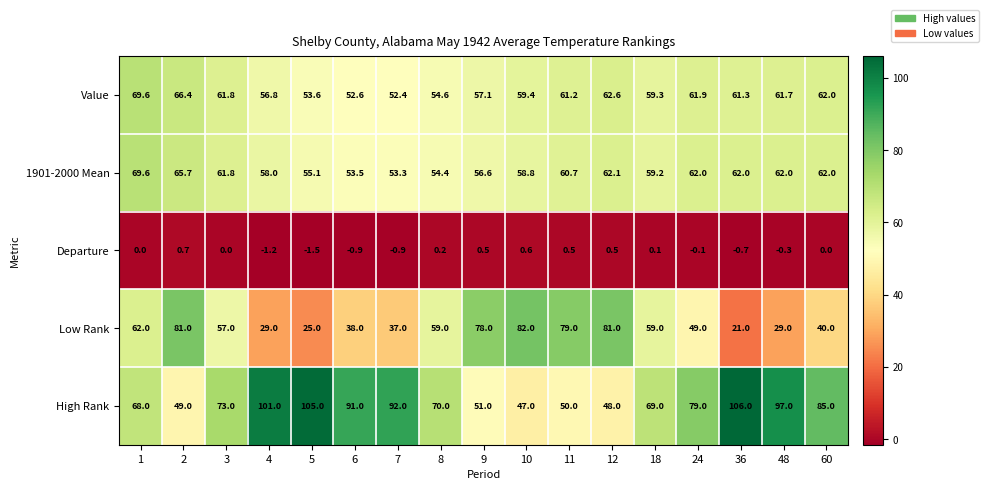

At 24, list the series in order from largest to smallest.

High Rank, 1901-2000 Mean, Value, Low Rank, Departure